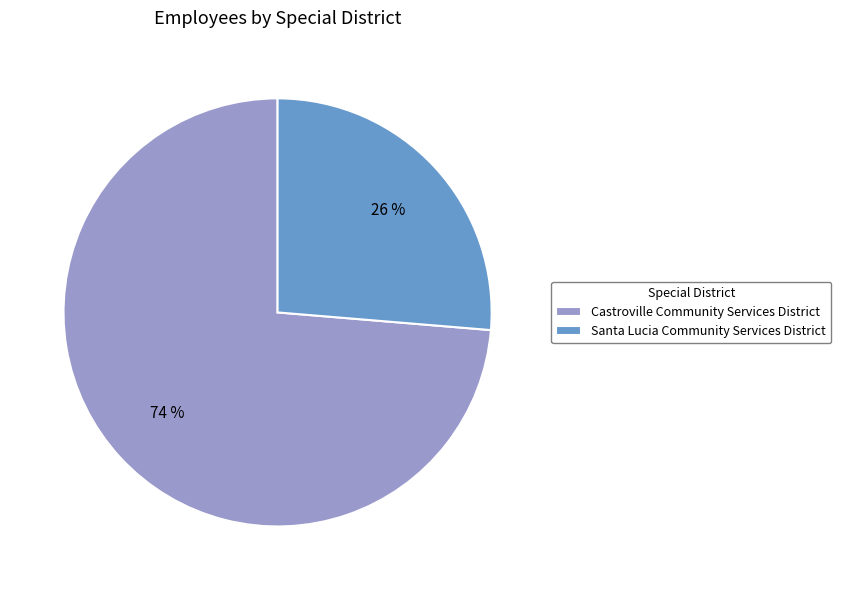

Is the sum of Castroville Community Services District and Santa Lucia Community Services District greater than half?

Yes